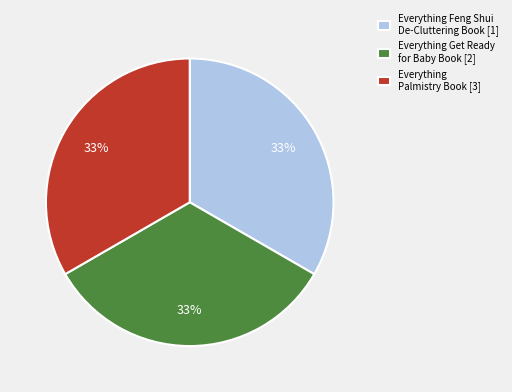

Is there a majority slice in this chart?

No